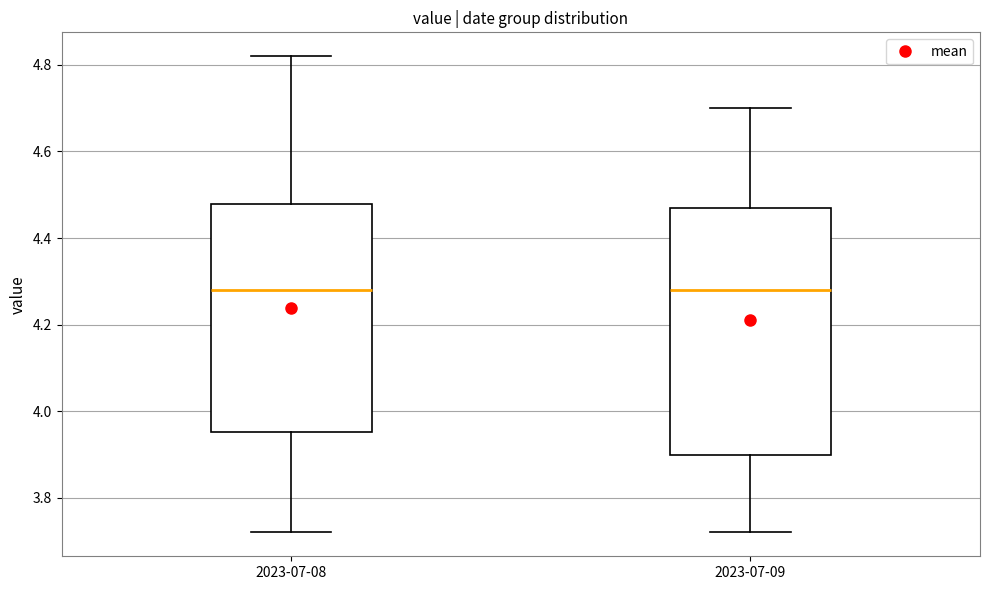

Where is the lower edge of the box for 2023-07-08 on the y-axis? The values are not printed on the chart, so give them approximately, as read against the axis.

3.96